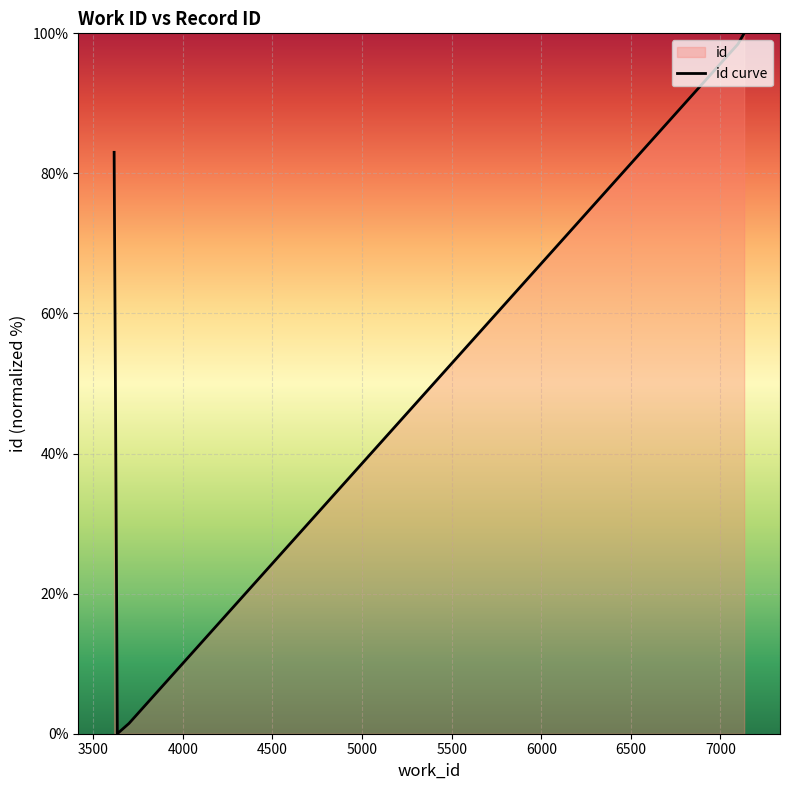

What is the average value?

56.6